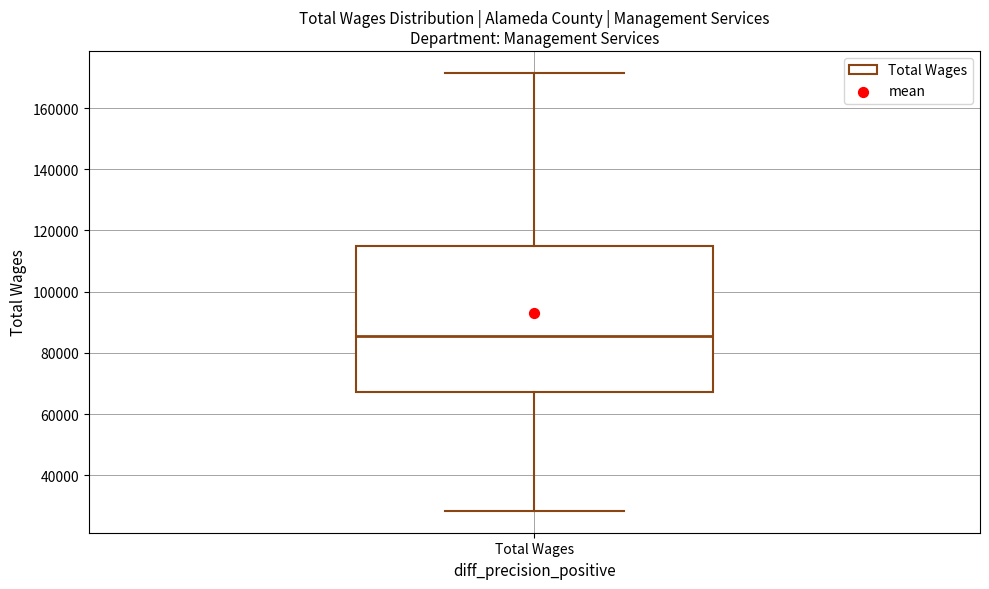

Read this box plot against the y-axis: the position of the median line, the range covered by the box, and the ends of both whiskers. The values are not printed on the chart, so give them approximately, as read against the axis.

median 86000, box 68000 to 114000, whiskers 28000 to 172000